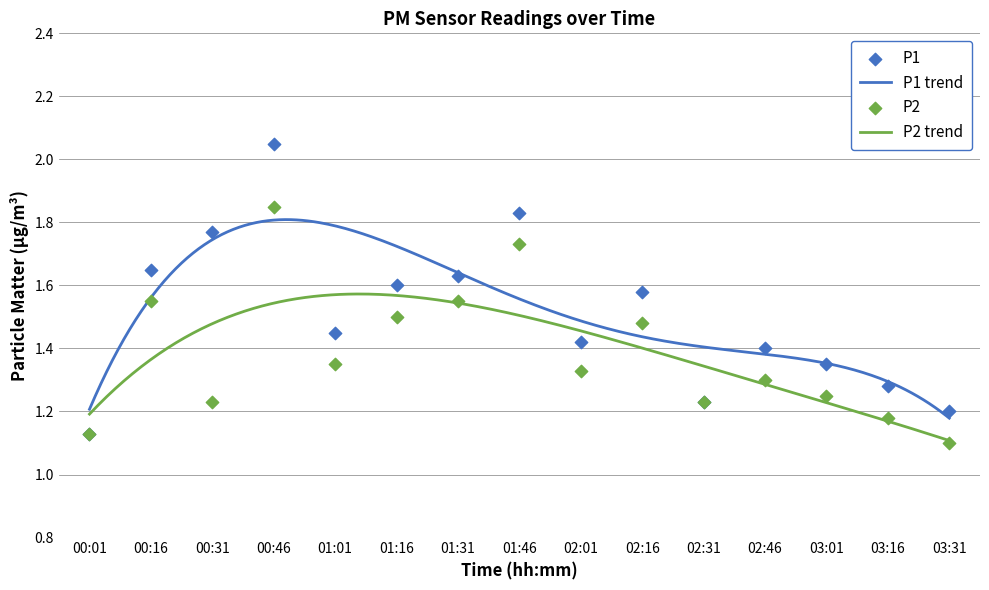

Which series contains the lowest Y value?

P2